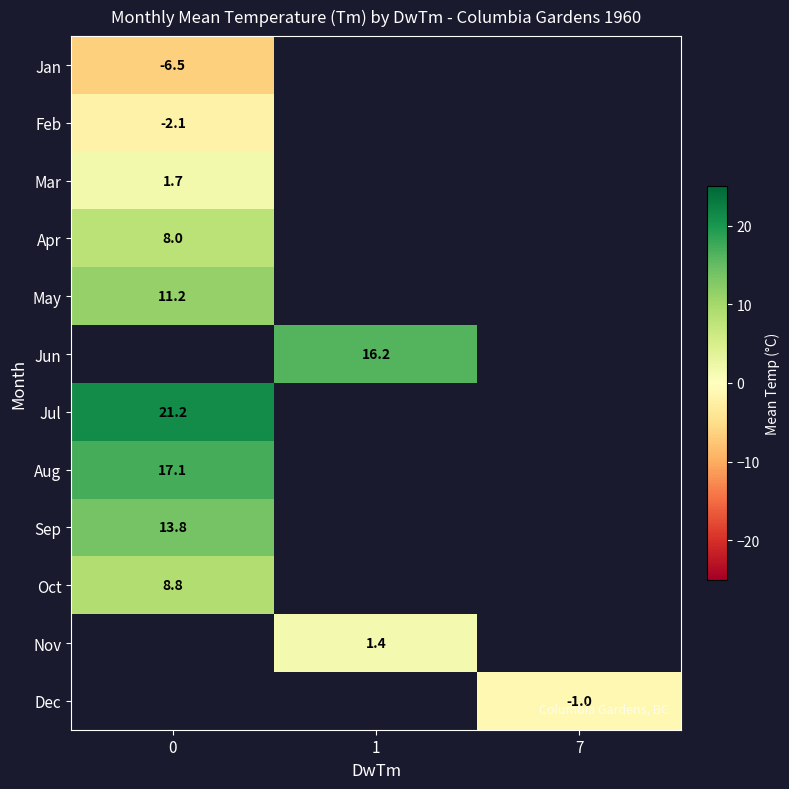

The value of Feb at 0 is -2.1. True or false?

True